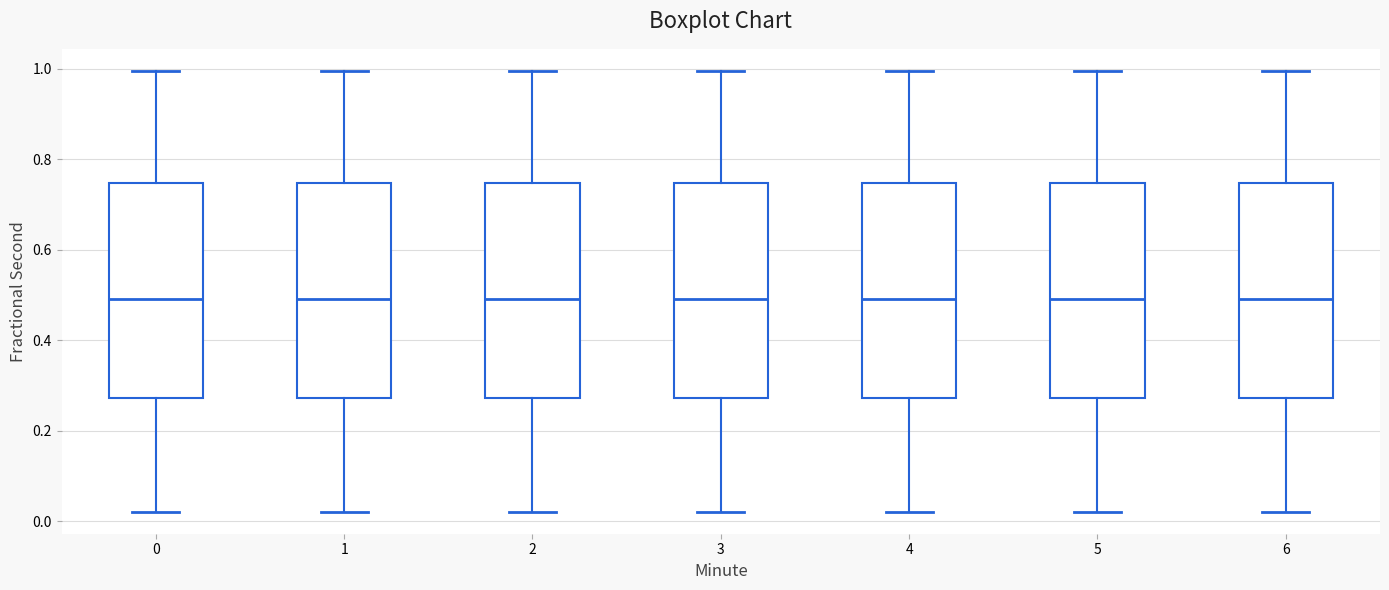

Where is the upper edge of the box at x = 5 on the y-axis? The values are not printed on the chart, so give them approximately, as read against the axis.

0.74